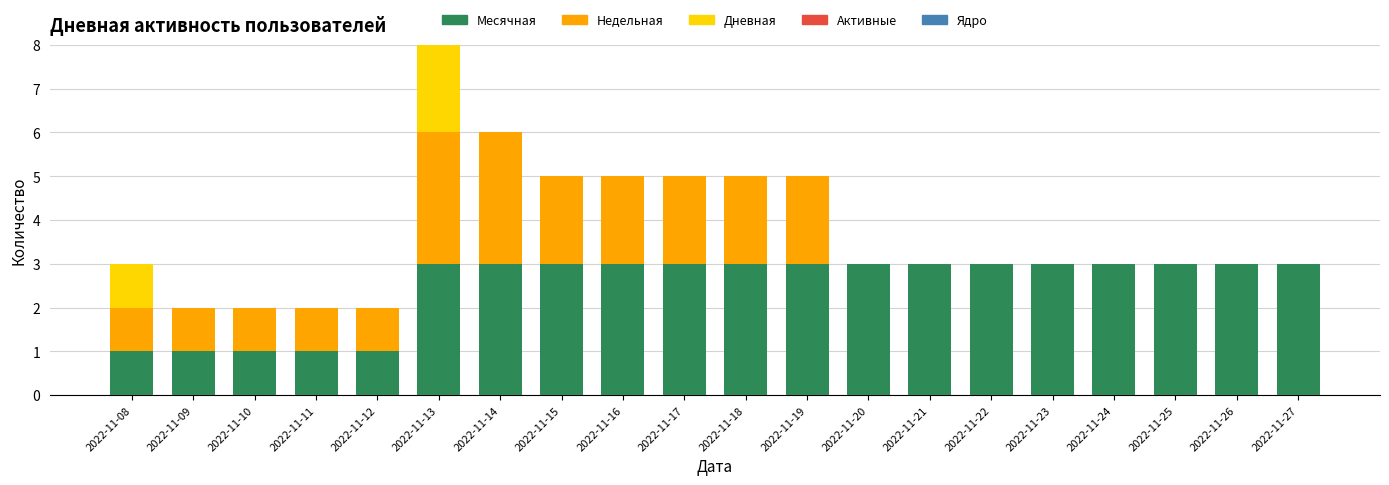

What is the total value across all series at 2022-11-18?

5